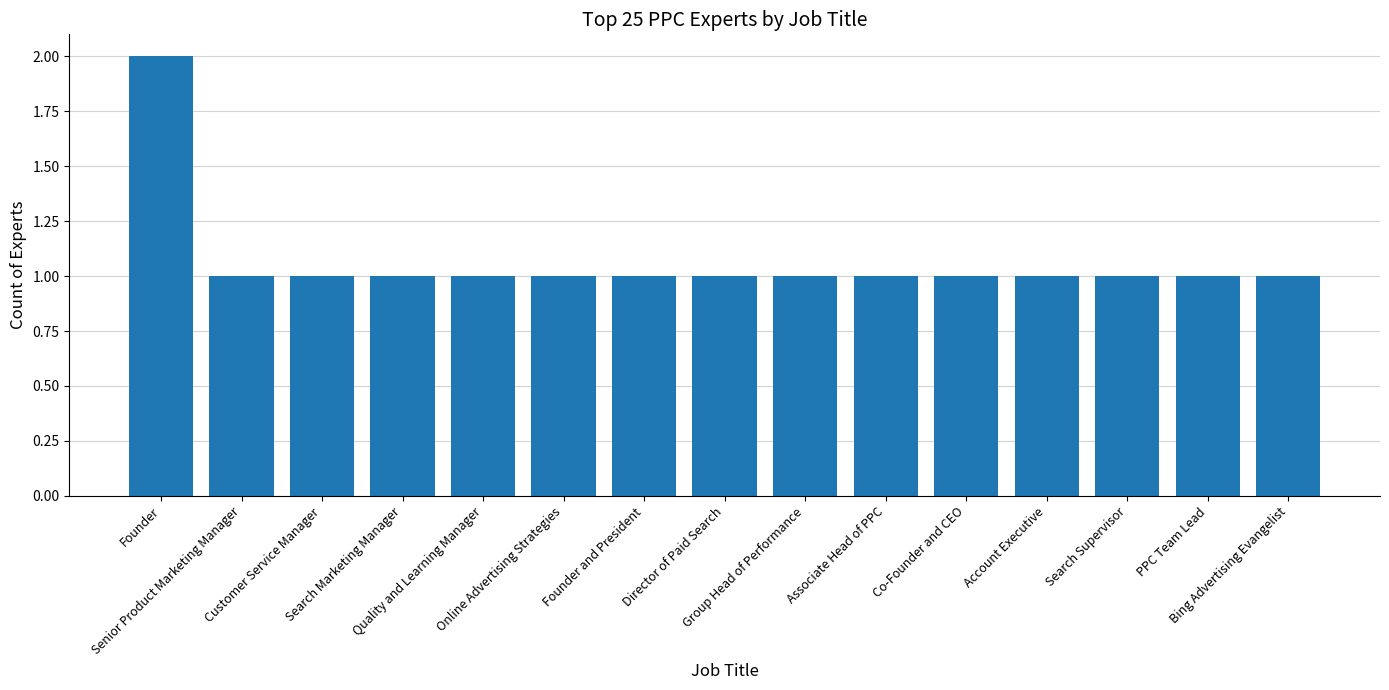

What is the smallest value displayed?

1